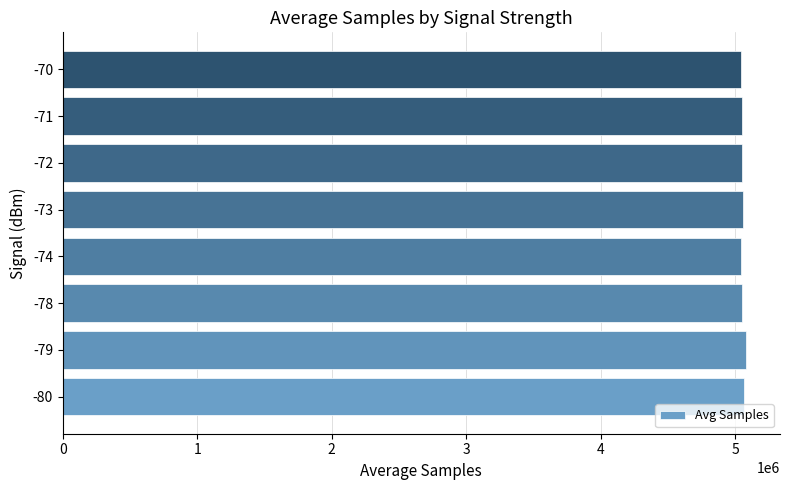

What is the difference between the maximum and minimum values?

36080.0